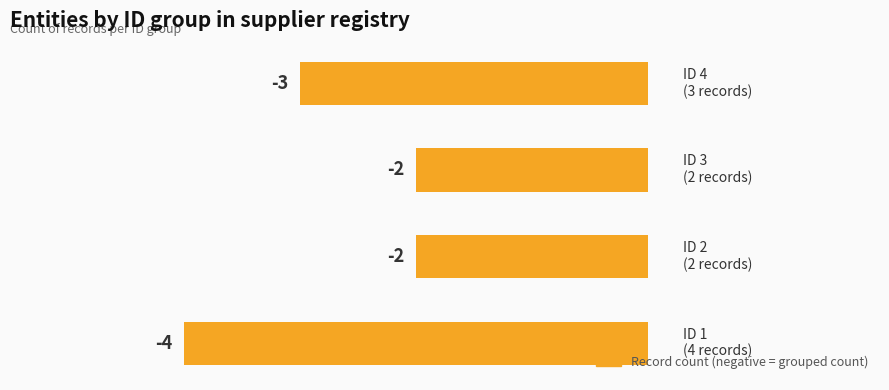

Reading bottom to top, transcribe all the data shown in this chart.

-4	-2	-2	-3